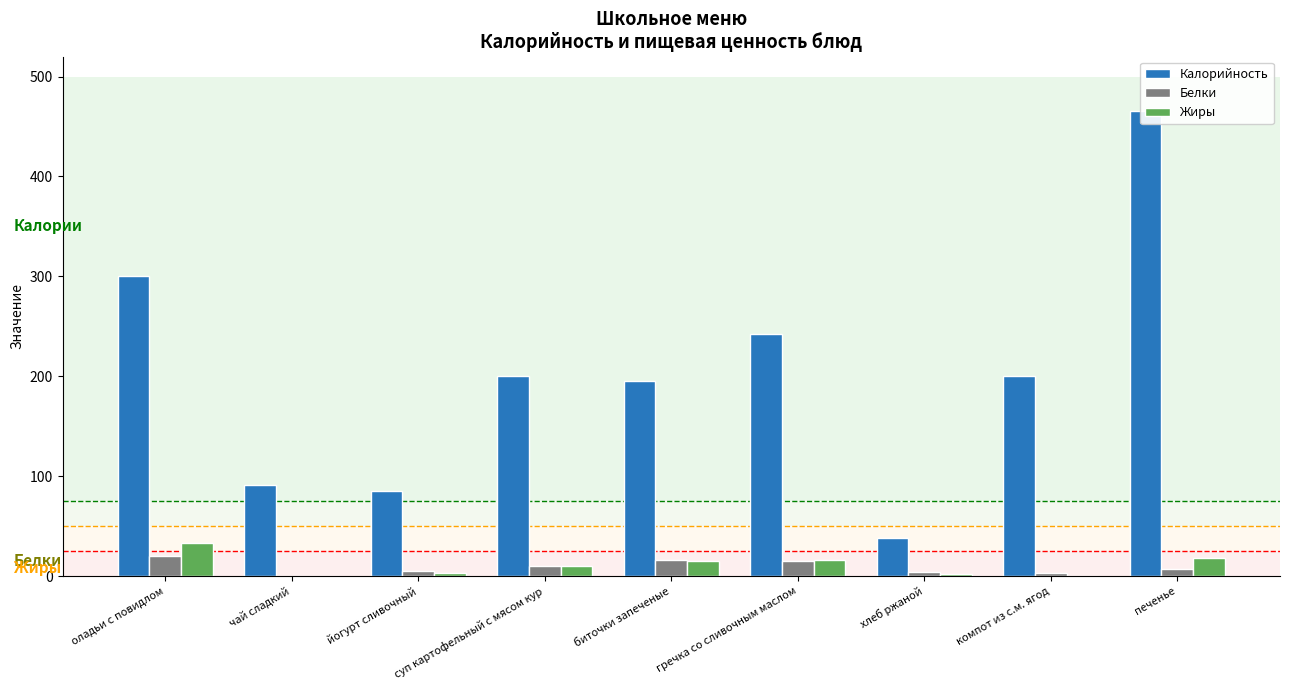

What is the label of the 3rd bar from the right?

хлеб ржаной